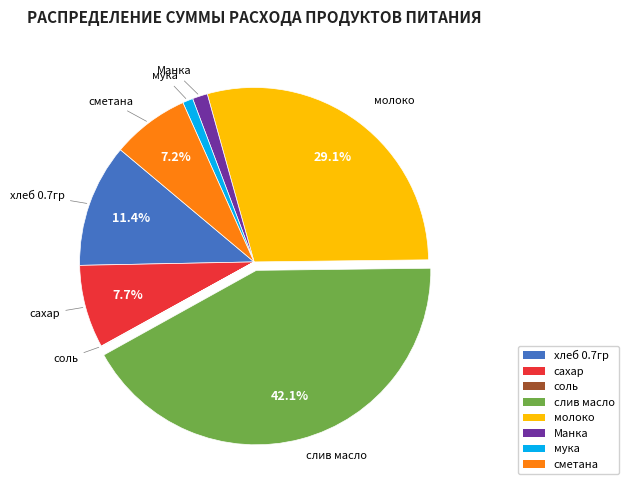

Which category has the biggest portion of the pie?

слив масло